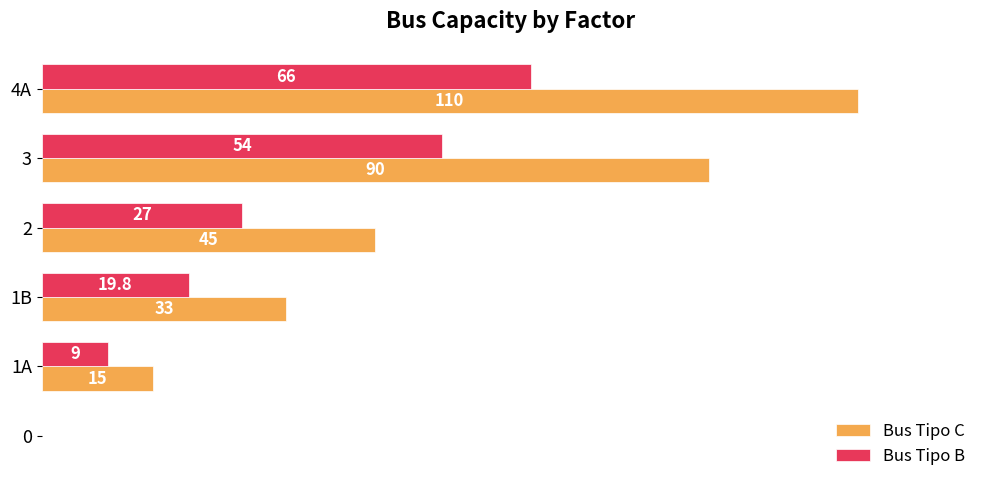

Which series has the widest spread of values?

Bus Tipo C